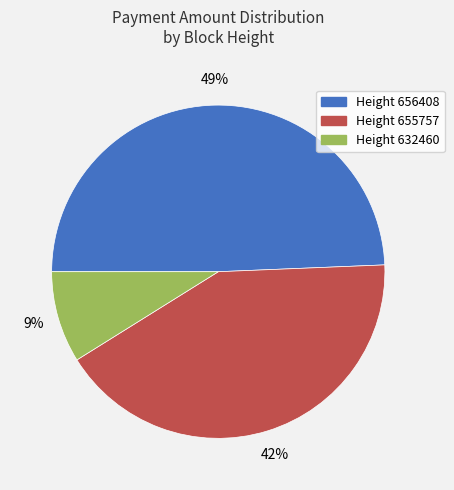

To the nearest percent, what percentage of the pie is Height 632460?

9%